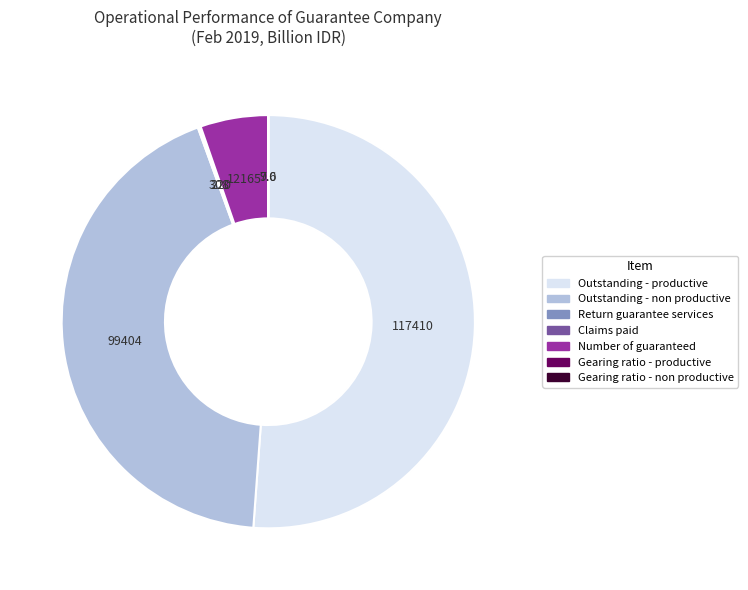

What is the largest slice in the pie chart?

Outstanding - productive